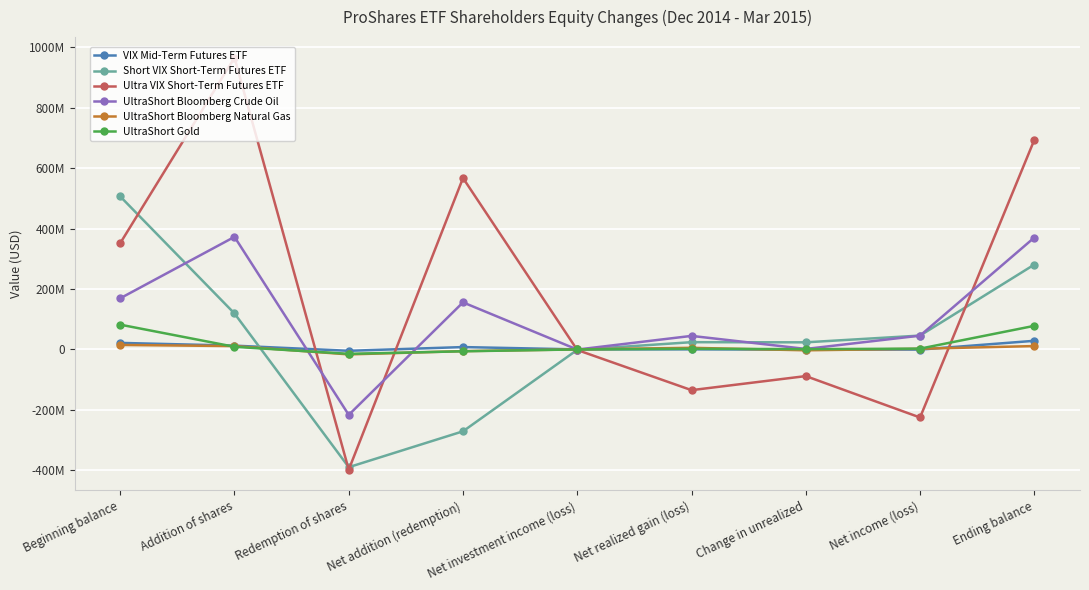

What are all the series names shown in the legend?

VIX Mid-Term Futures ETF, Short VIX Short-Term Futures ETF, Ultra VIX Short-Term Futures ETF, UltraShort Bloomberg Crude Oil, UltraShort Bloomberg Natural Gas, UltraShort Gold